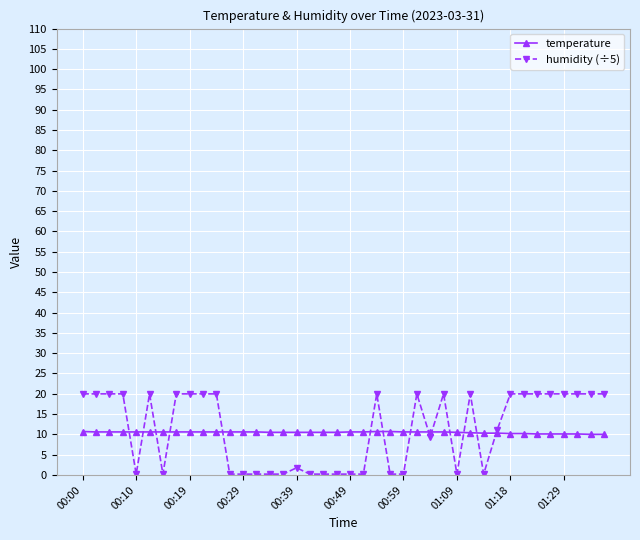

At how many categories does at least one series exceed 17?

21